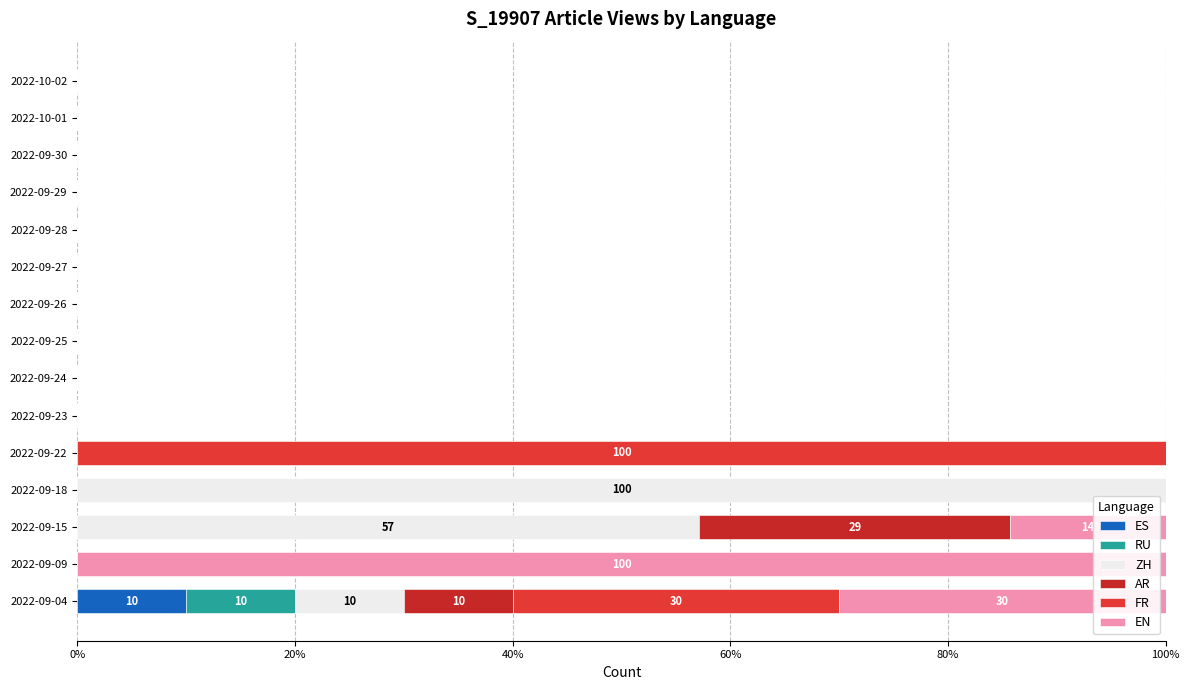

Count the number of categories in the chart.

15